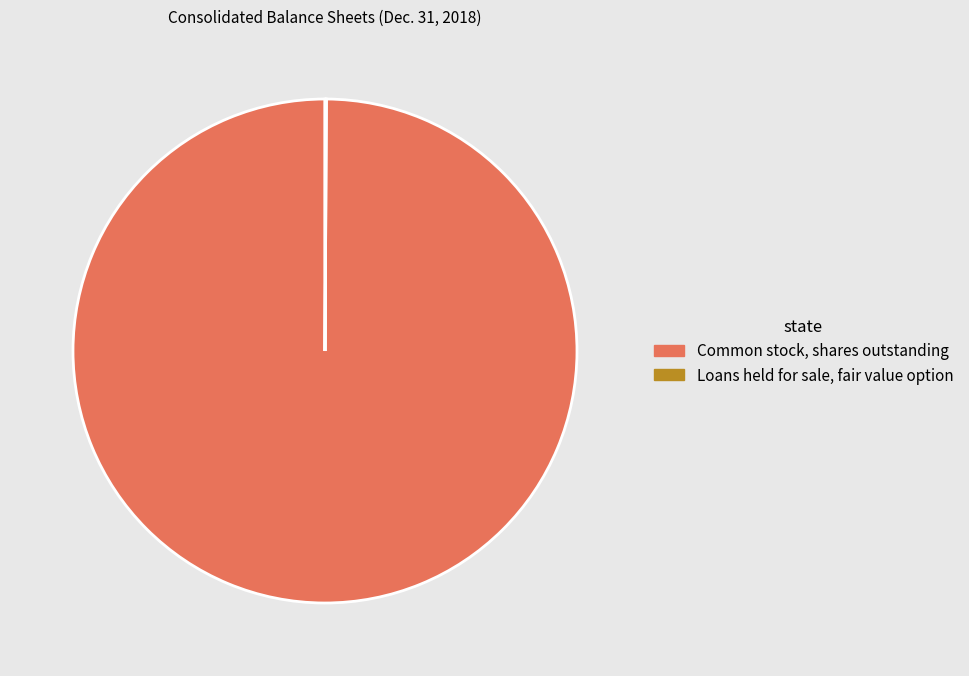

Which category accounts for the majority?

Common stock, shares outstanding